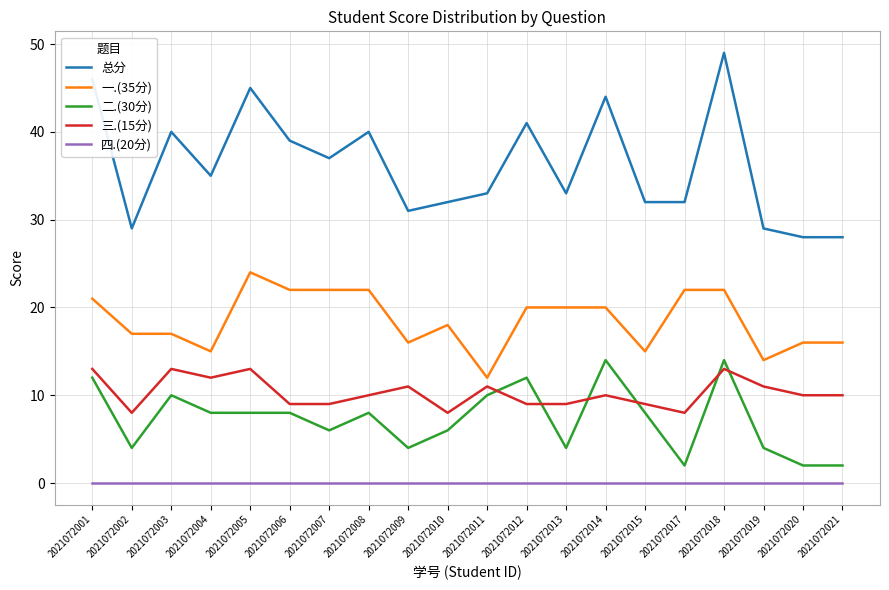

At 2021072011, list the series in order from smallest to largest.

四.(20分), 二.(30分), 三.(15分), 一.(35分), 总分